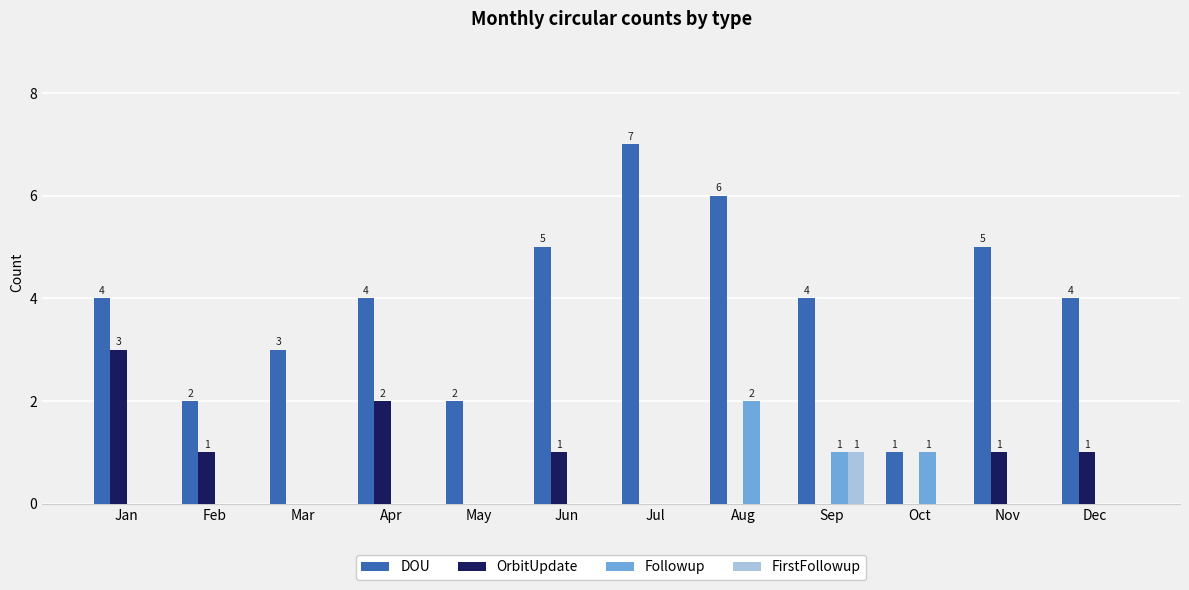

What is the average value of the OrbitUpdate series?

1